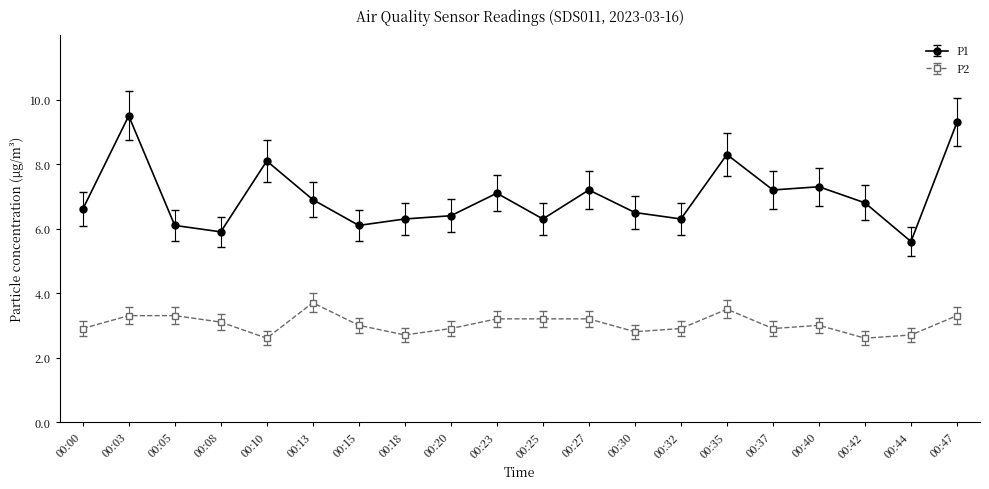

What is the sum of all P1 values?

139.8